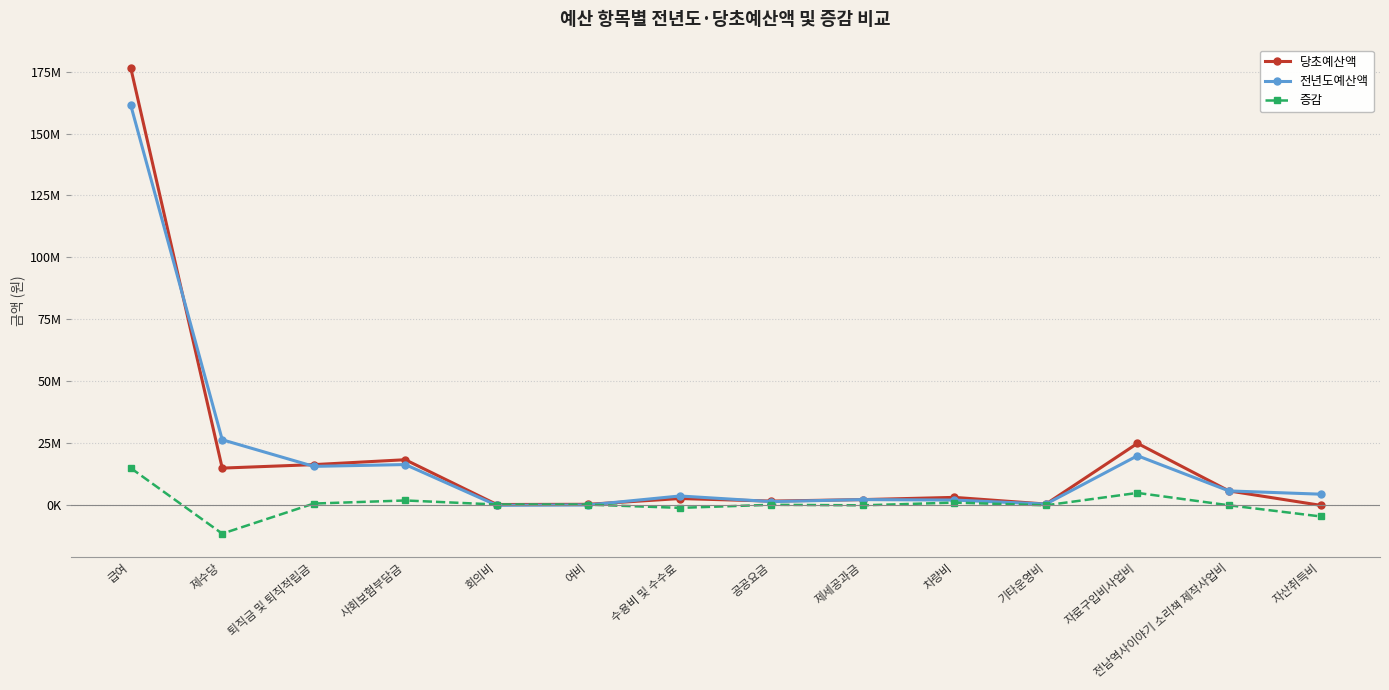

What value does the 증감 series have at 자료구입비사업비?

5000000